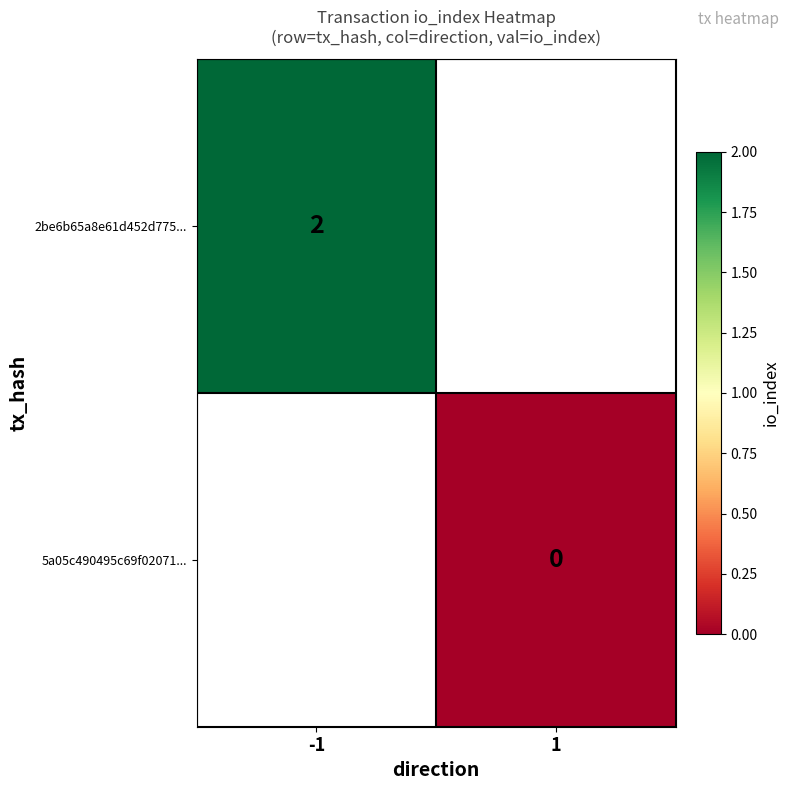

The value of 2be6b65a8e61d452d775... at -1 is 2. True or false?

True